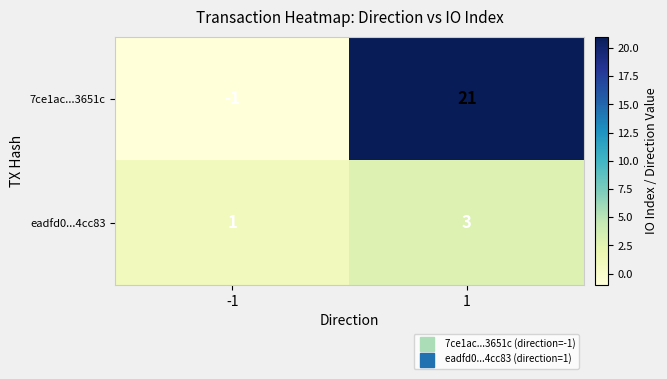

What is the sum of the 7ce1ac...3651c values at 1 and -1?

20